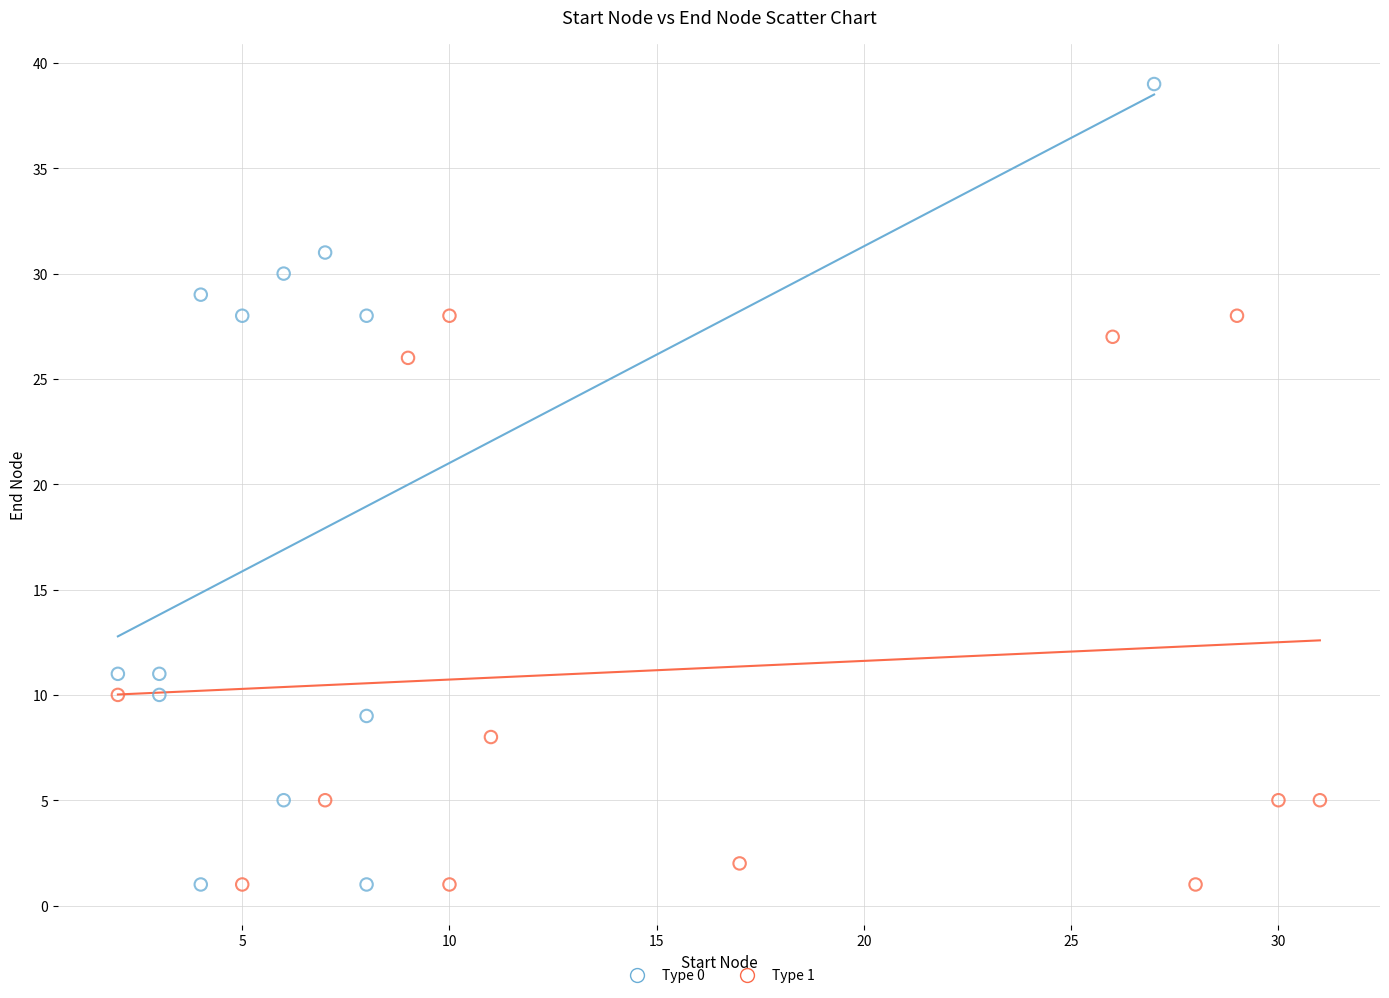

Which series has the largest Y range (max minus min)?

Type 0